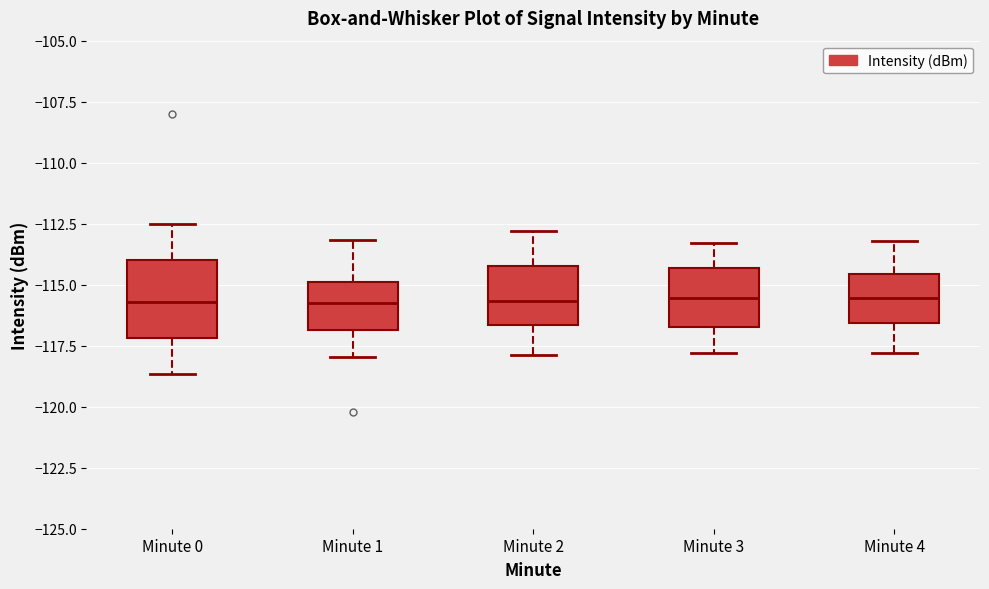

Where does the lower whisker of the box for Minute 4 end on the y-axis? The values are not printed on the chart, so give them approximately, as read against the axis.

-118.0